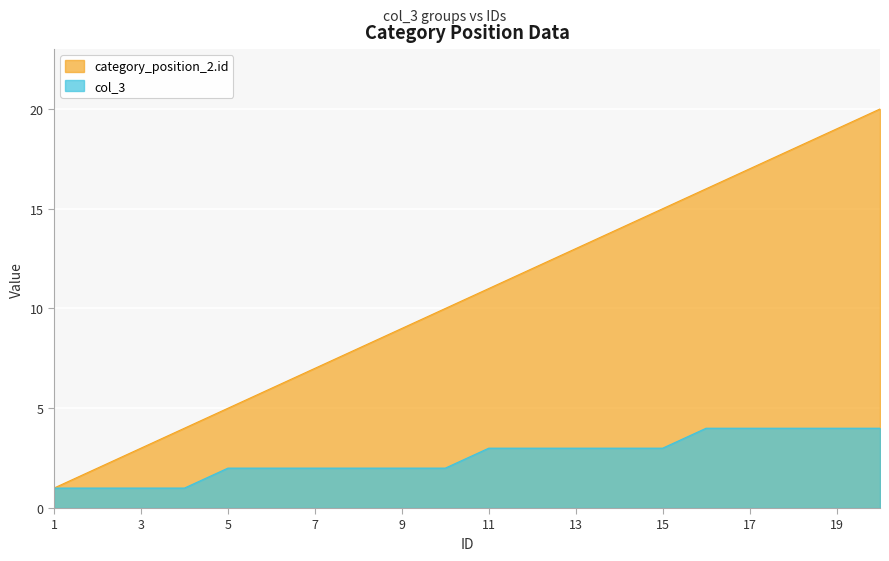

List the labels in order of category_position_2.id value, largest first.

20, 19, 18, 17, 16, 15, 14, 13, 12, 11, 10, 9, 8, 7, 6, 5, 4, 3, 2, 1